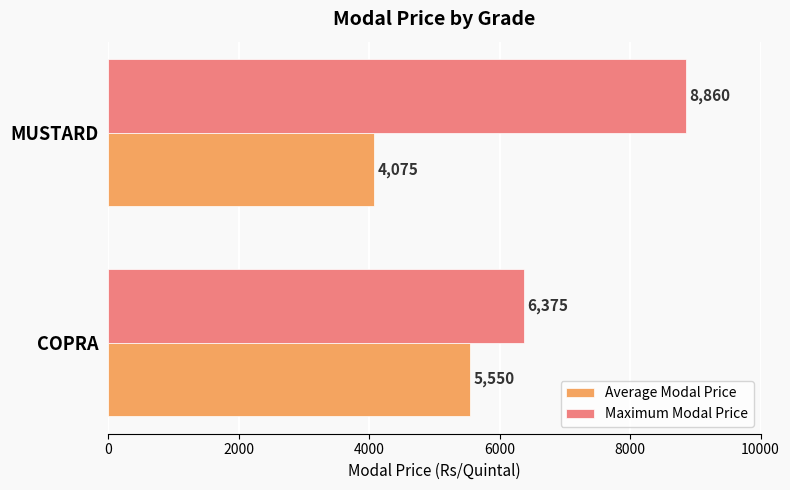

Which series has the widest spread of values?

Maximum Modal Price